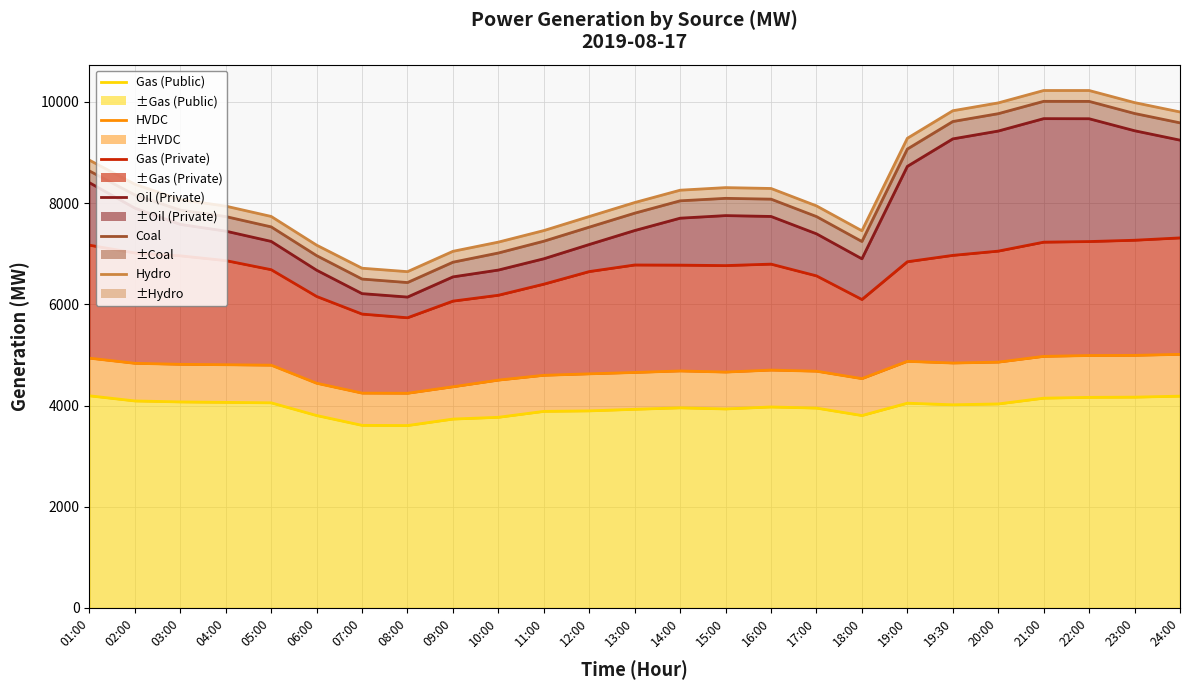

Reading left to right, list all the values displayed in this chart.

Gas (Public) (line): 4193	4091	4072	4063	4054	3803	3609	3605	3733	3768	3885	3895	3926	3955	3933	3972	3950	3803	4047	4015	4032	4146	4162	4166	4186
HVDC (line): 4937	4835	4815	4807	4798	4441	4246	4243	4371	4503	4598	4627	4654	4684	4662	4701	4679	4532	4874	4841	4858	4972	4989	4992	5012
Gas (Private) (line): 7169	7016	6959	6865	6685	6156	5808	5735	6064	6180	6399	6648	6778	6775	6766	6795	6563	6096	6842	6968	7052	7229	7241	7267	7313
Oil (Private) (line): 8404	7902	7580	7447	7244	6675	6212	6144	6543	6678	6901	7183	7459	7703	7754	7737	7394	6900	8727	9270	9425	9670	9668	9431	9245
Coal (line): 8636	8162	7863	7735	7531	6963	6500	6431	6833	7015	7248	7526	7802	8046	8095	8079	7735	7242	9069	9613	9768	10012	10011	9772	9587
Hydro (line): 8849	8374	8070	7941	7737	7170	6714	6646	7048	7230	7458	7736	8012	8256	8307	8290	7946	7454	9282	9826	9981	10226	10226	9987	9802